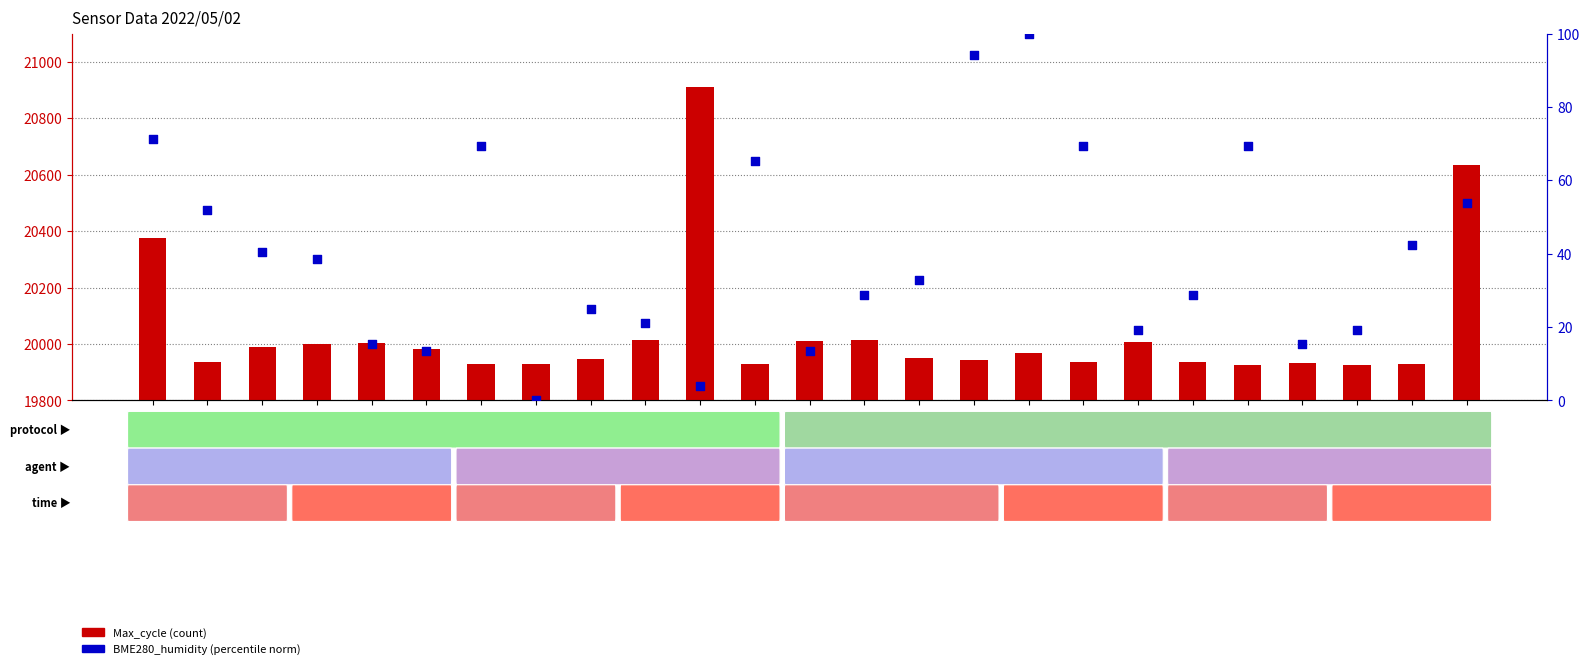

Which series contains the lowest Y value?

BME280_humidity (norm)